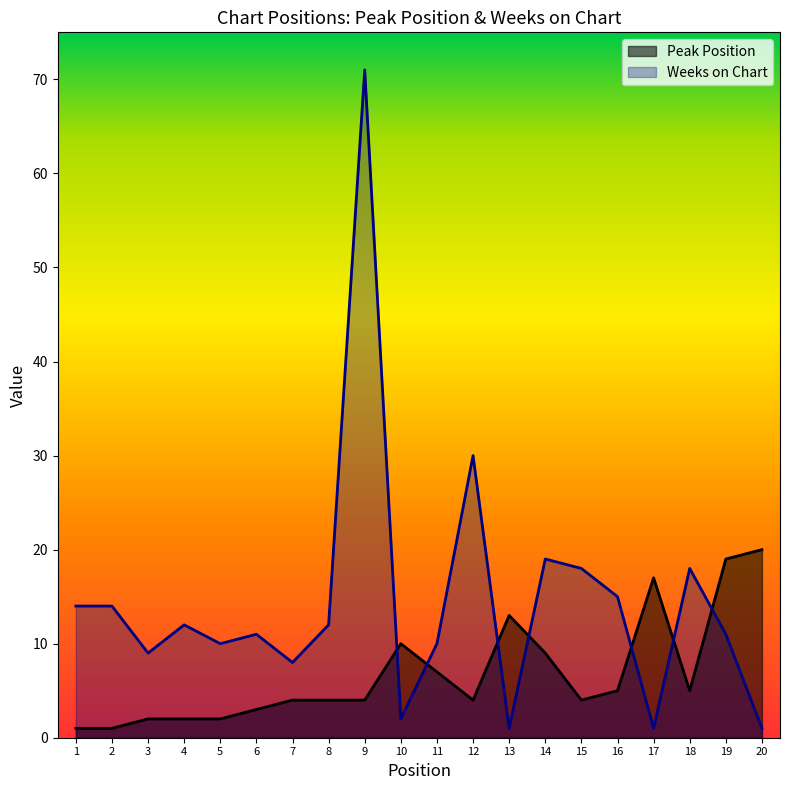

Does the chart display data point markers on the line(s)?

No